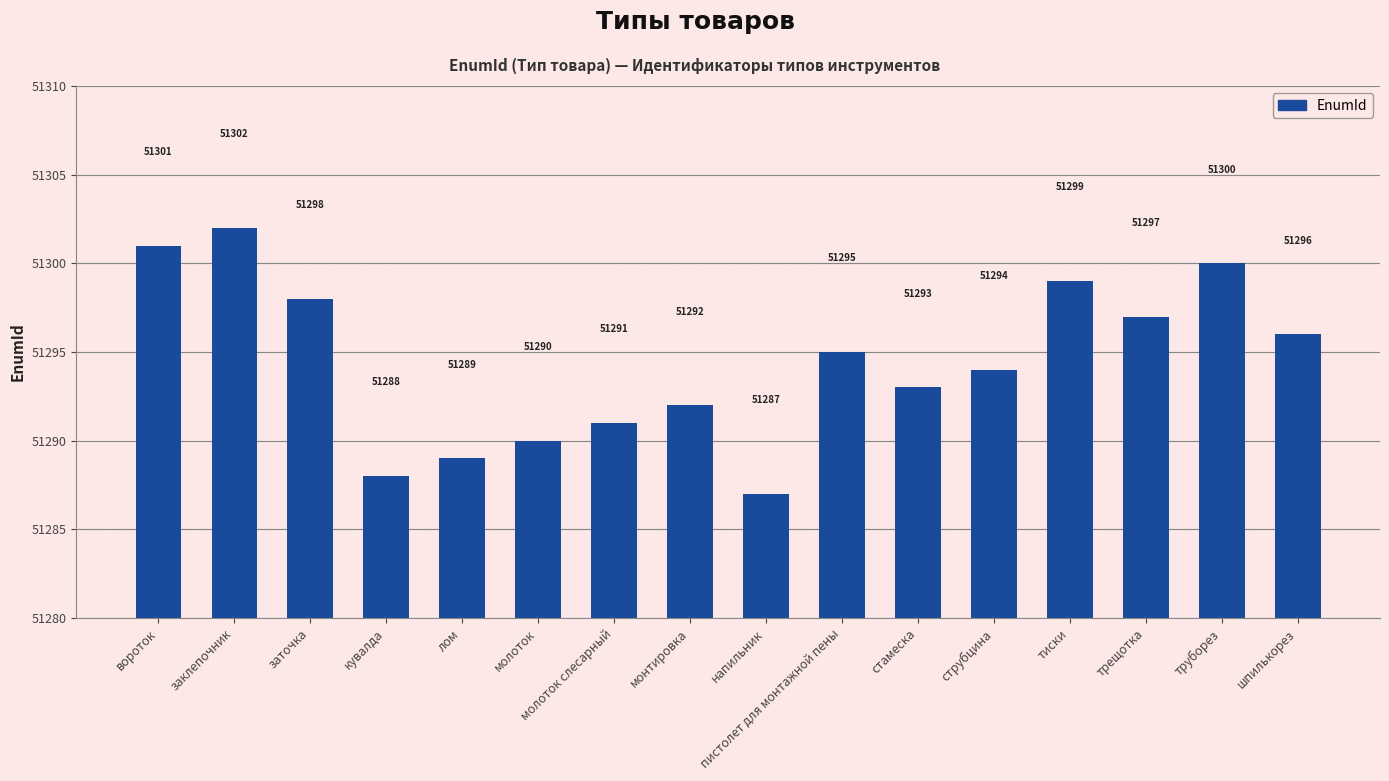

What position from the left is тиски?

13